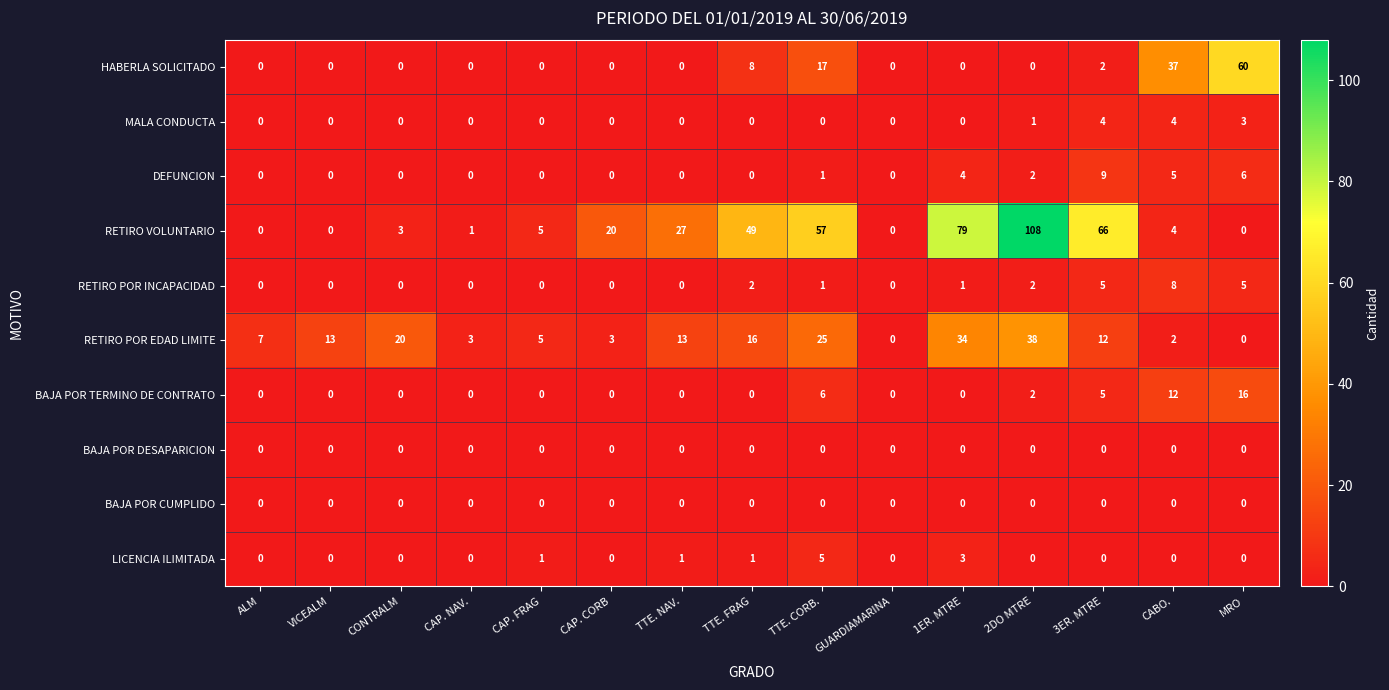

The LICENCIA ILIMITADA series shows 1 at CAP. FRAG. True or false?

True